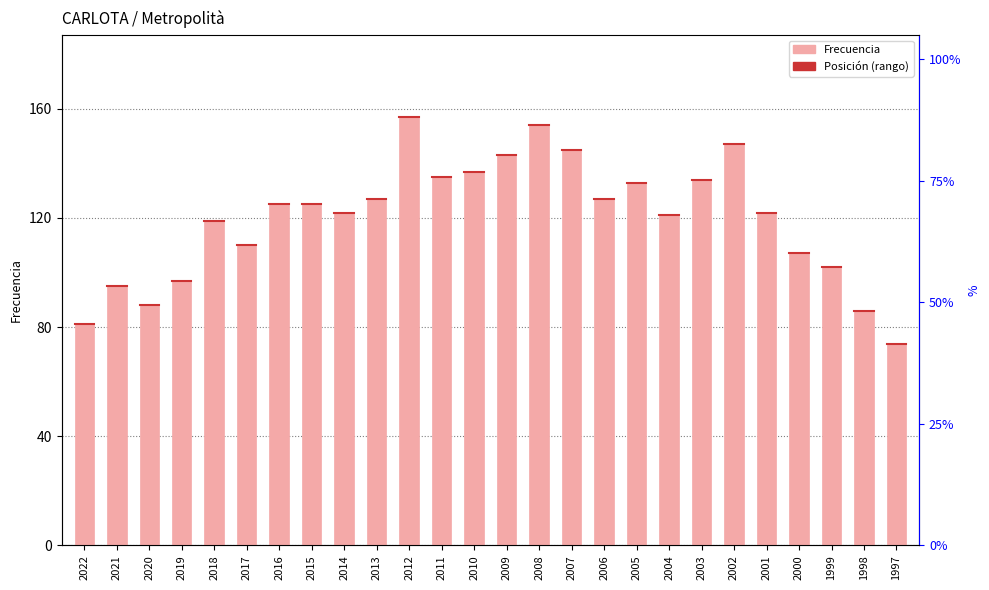

What is the ratio of the value at 2004 to the value at 2017?

1.1